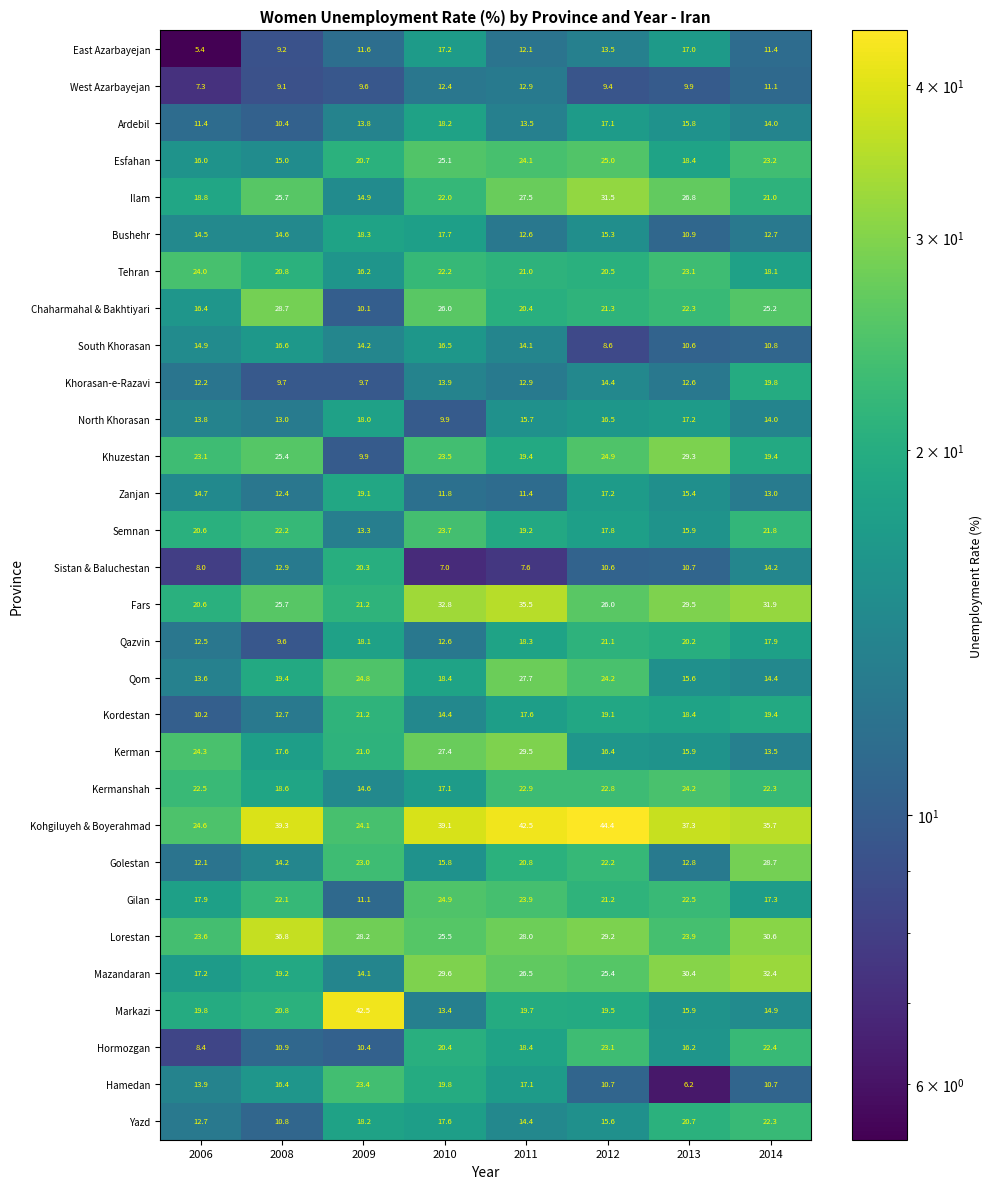

At which label is North Khorasan closest to 13?

2008